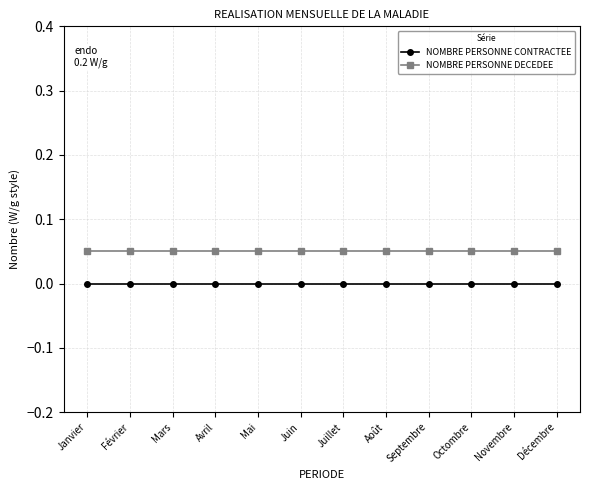

List the series in order of their peak value, lowest first.

NOMBRE PERSONNE CONTRACTEE, NOMBRE PERSONNE DECEDEE